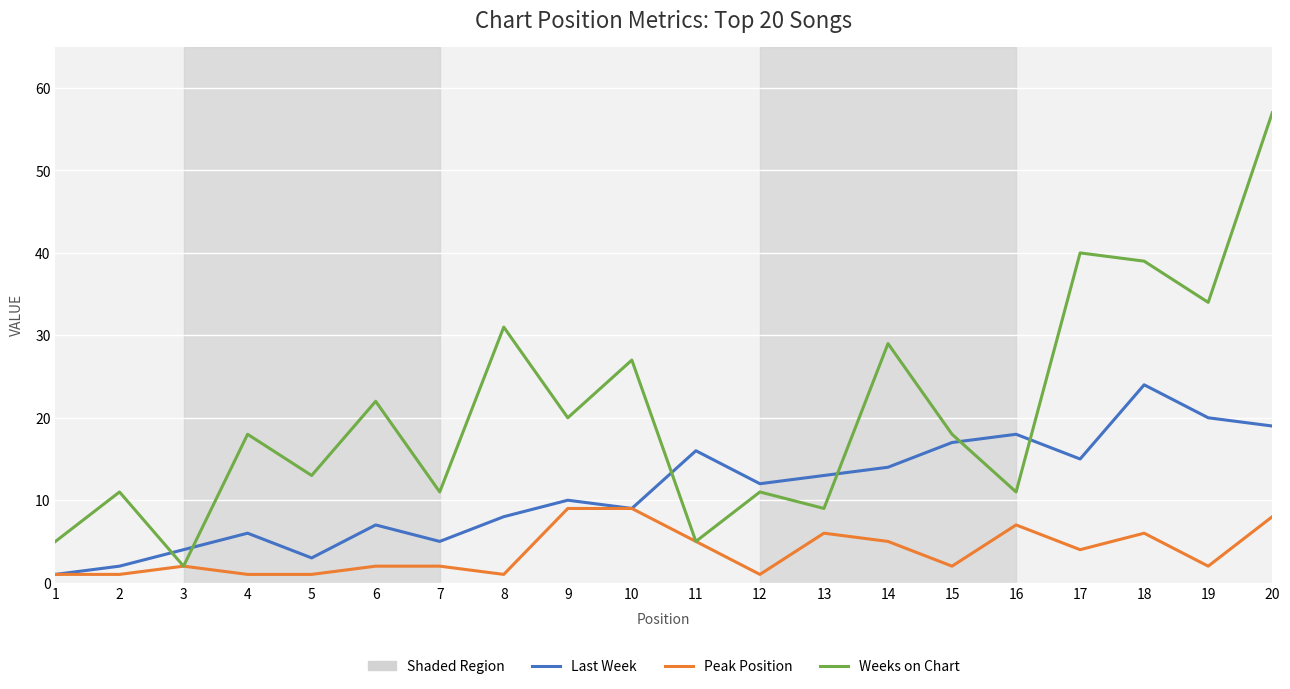

Reading right to left, transcribe all the data shown in this chart.

Last Week: 20=19	19=20	18=24	17=15	16=18	15=17	14=14	13=13	12=12	11=16	10=9	9=10	8=8	7=5	6=7	5=3	4=6	3=4	2=2	1=1
Peak Position: 20=8	19=2	18=6	17=4	16=7	15=2	14=5	13=6	12=1	11=5	10=9	9=9	8=1	7=2	6=2	5=1	4=1	3=2	2=1	1=1
Weeks on Chart: 20=57	19=34	18=39	17=40	16=11	15=18	14=29	13=9	12=11	11=5	10=27	9=20	8=31	7=11	6=22	5=13	4=18	3=2	2=11	1=5